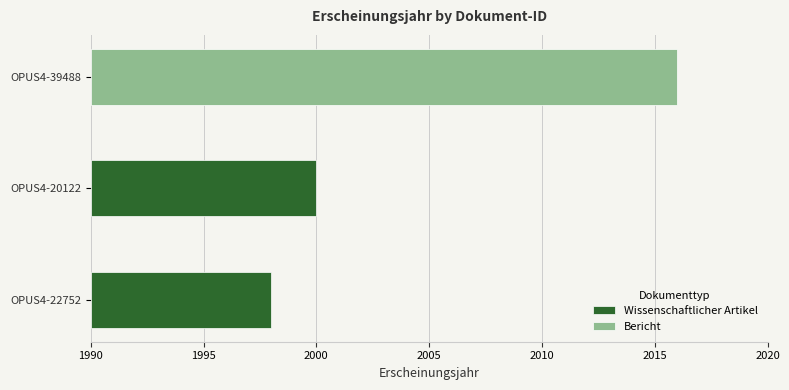

What value does the data have at OPUS4-22752, to the nearest 5?

2000